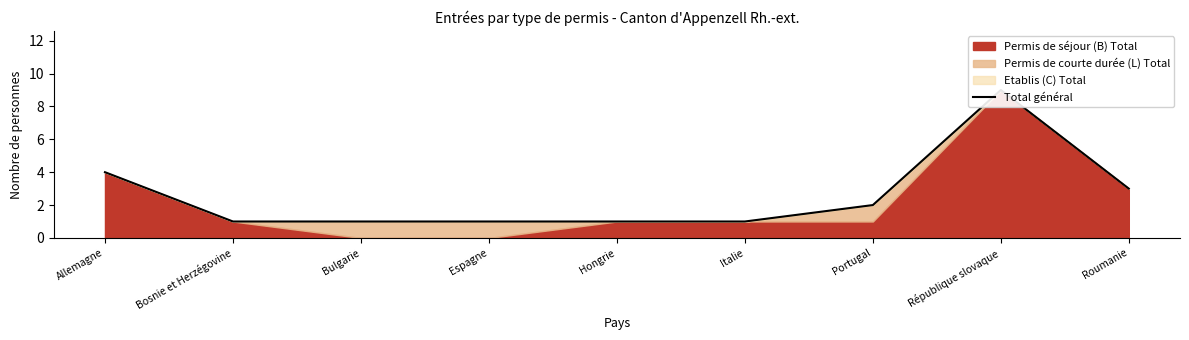

What is the sum of the values at Hongrie and Bulgarie?

2